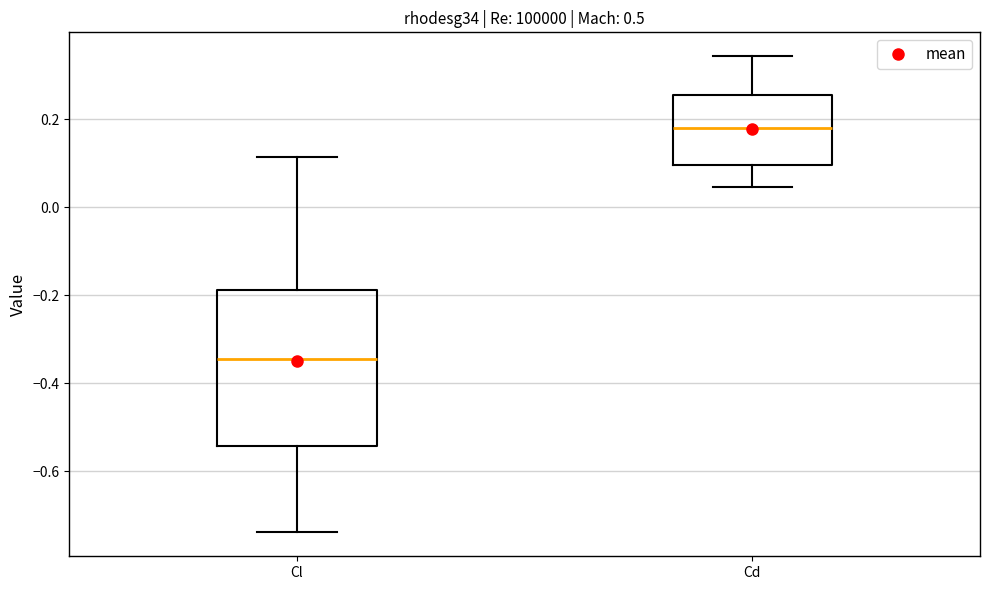

Which box's median line is the lowest?

Cl